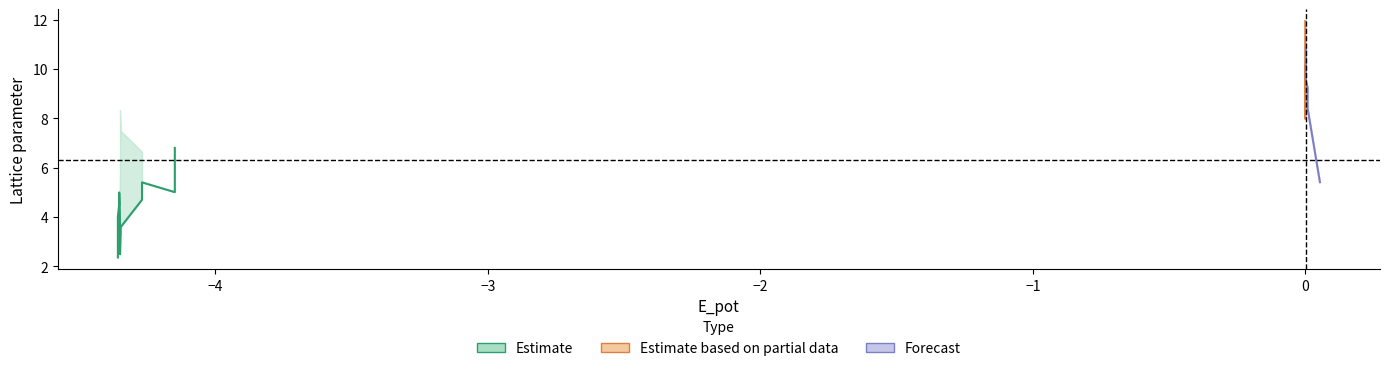

What is the smallest value displayed?

2.5